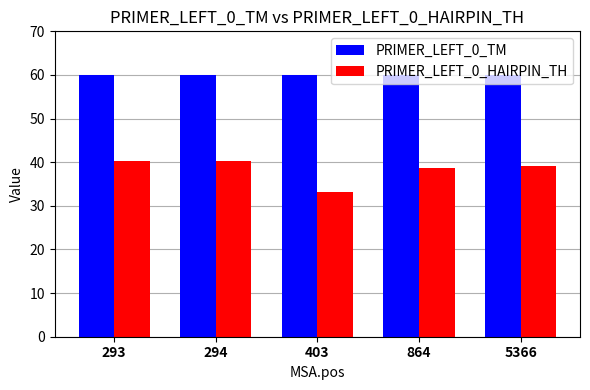

What is the difference between the maximum and minimum values in the PRIMER_LEFT_0_HAIRPIN_TH series?

7.0